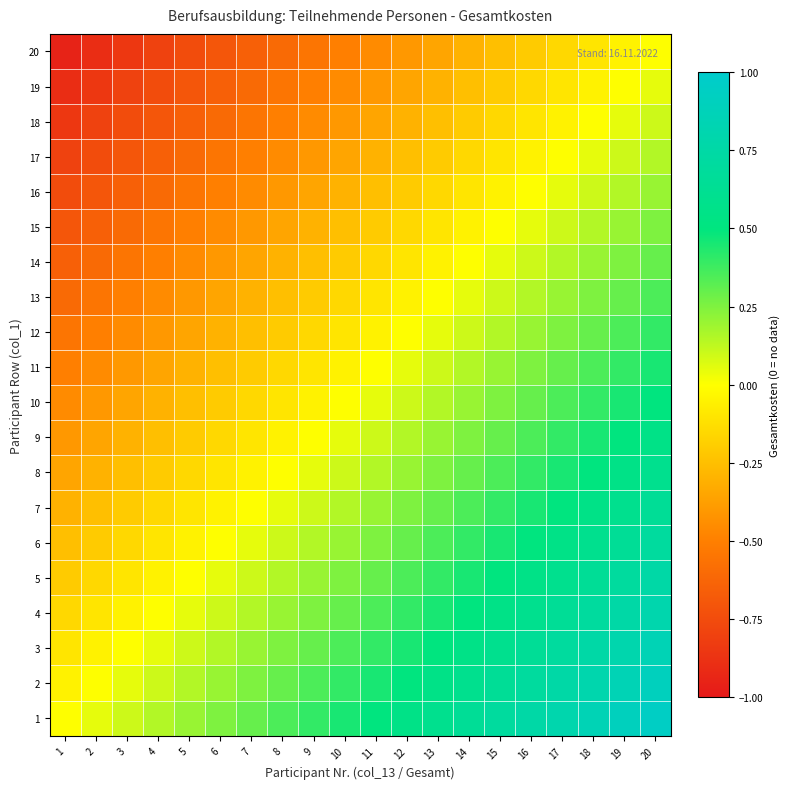

Which label corresponds to the largest value in the chart?

20